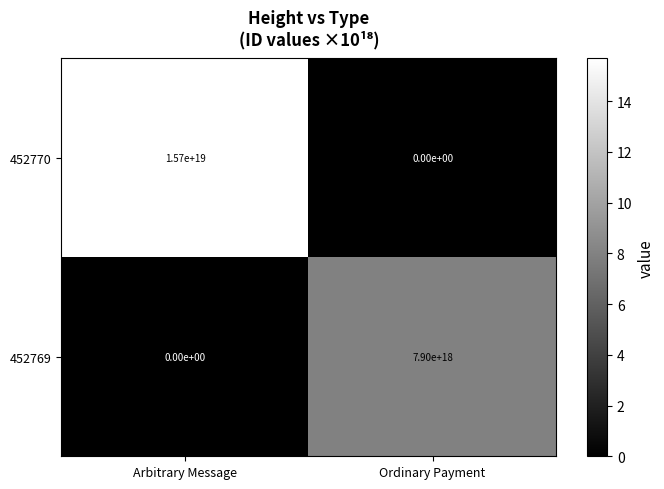

Where is 452769 nearest to the value 3950000000000000000?

Arbitrary Message